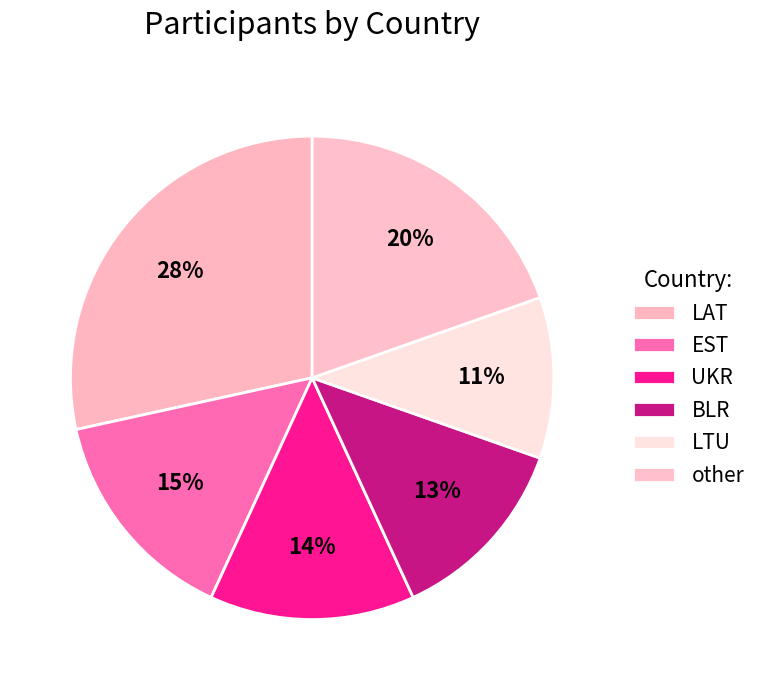

Which has a higher value, EST or LTU?

EST